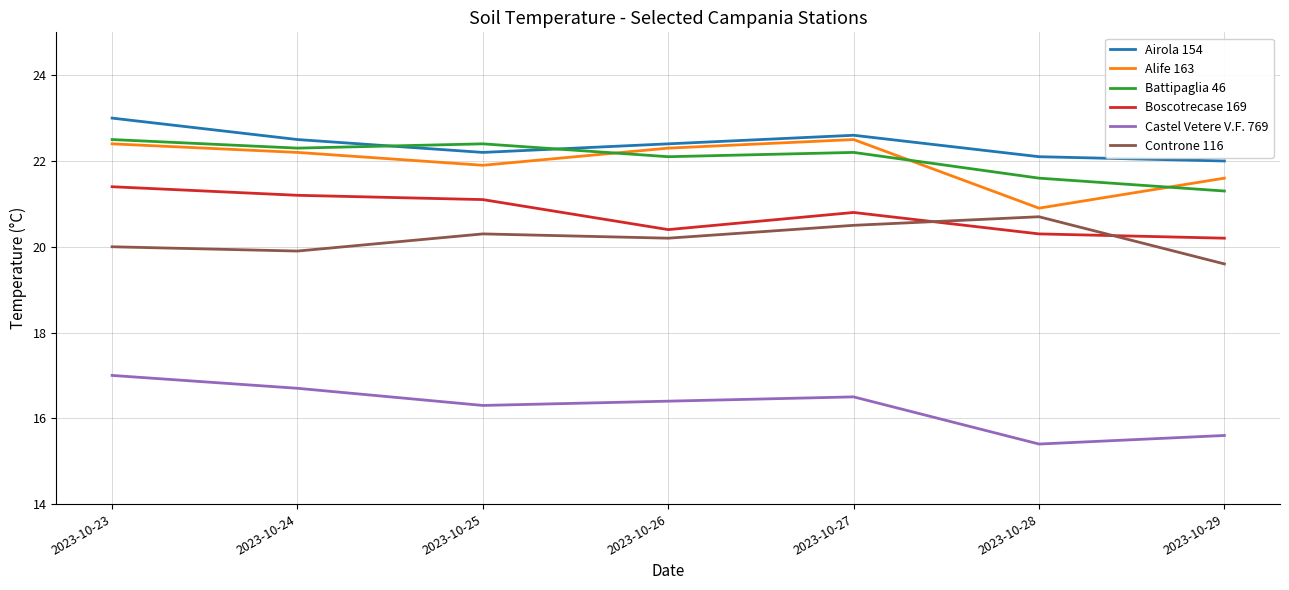

Where is the first local minimum for Boscotrecase 169?

2023-10-26